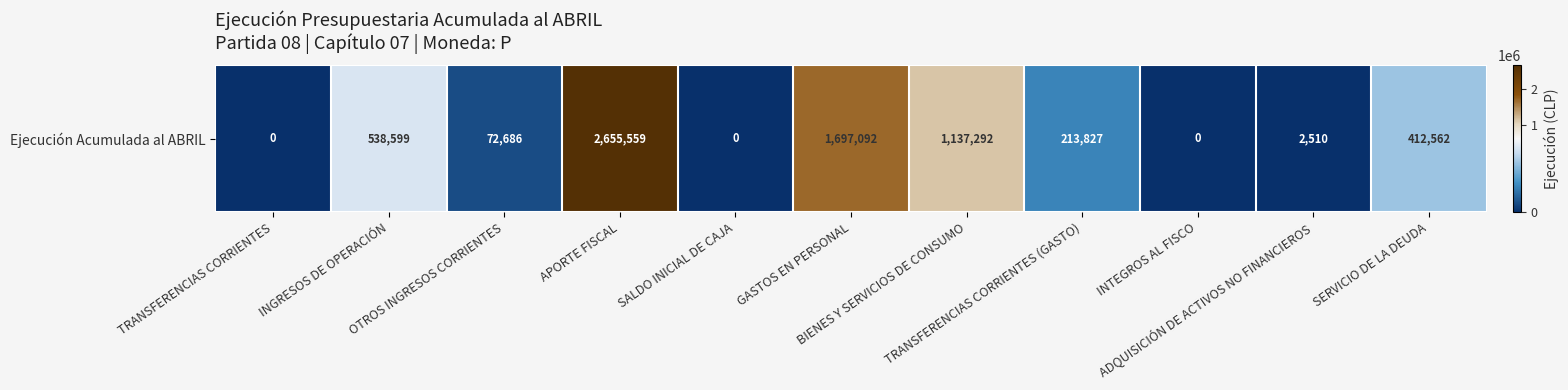

Reading left to right, extract all data points from this chart.

TRANSFERENCIAS CORRIENTES=0	INGRESOS DE OPERACIÓN=538599	OTROS INGRESOS CORRIENTES=72686	APORTE FISCAL=2655559	SALDO INICIAL DE CAJA=0	GASTOS EN PERSONAL=1697092	BIENES Y SERVICIOS DE CONSUMO=1137292	TRANSFERENCIAS CORRIENTES (GASTO)=213827	INTEGROS AL FISCO=0	ADQUISICIÓN DE ACTIVOS NO FINANCIEROS=2510	SERVICIO DE LA DEUDA=412562